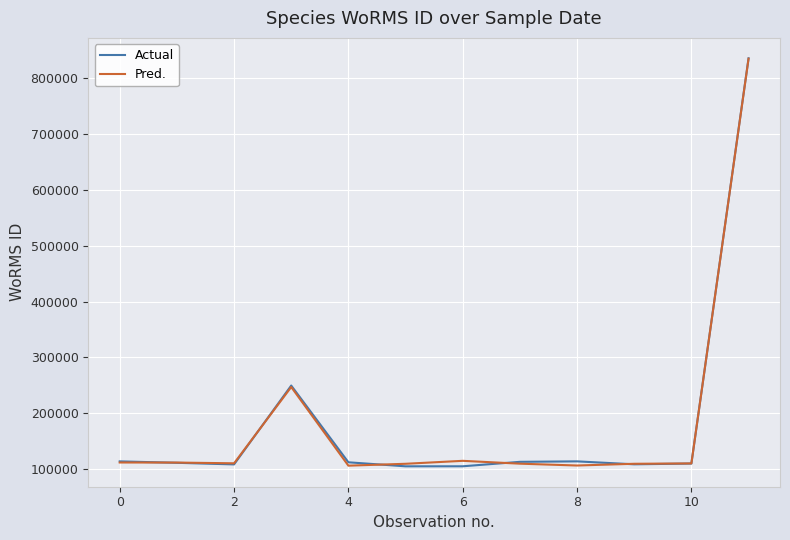

What is the minimum value shown in the chart?

104682.1